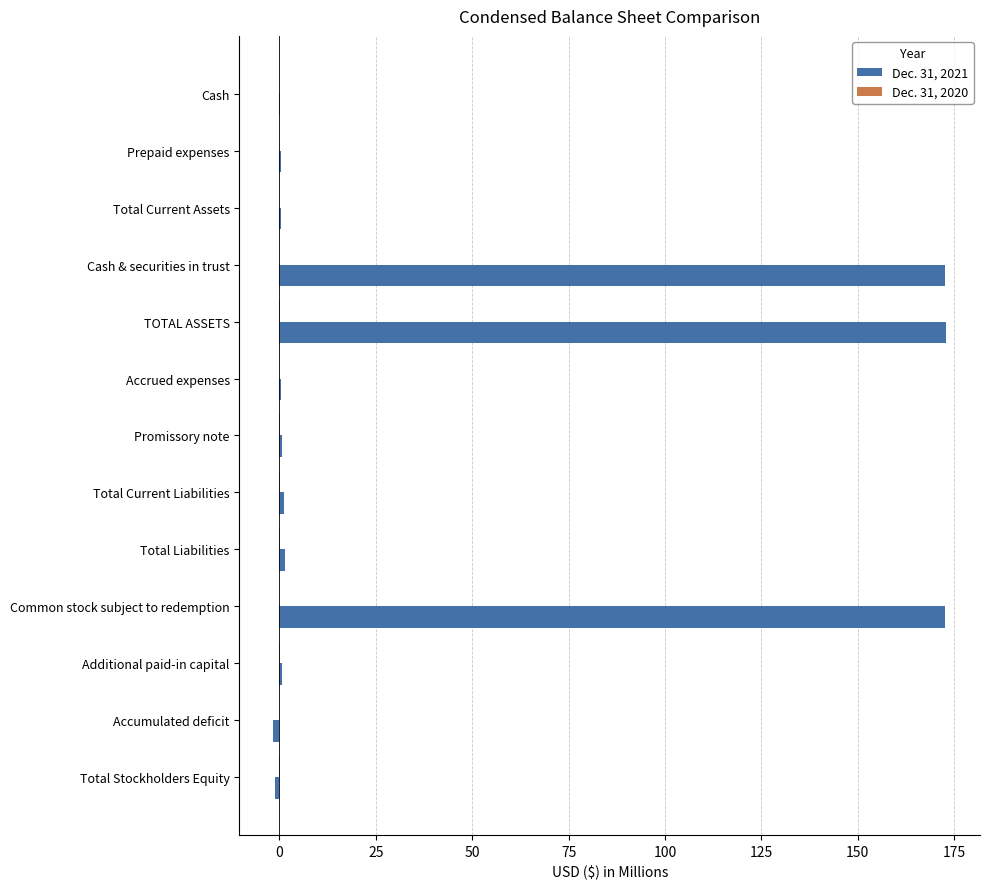

What is the greatest value displayed?

173.0